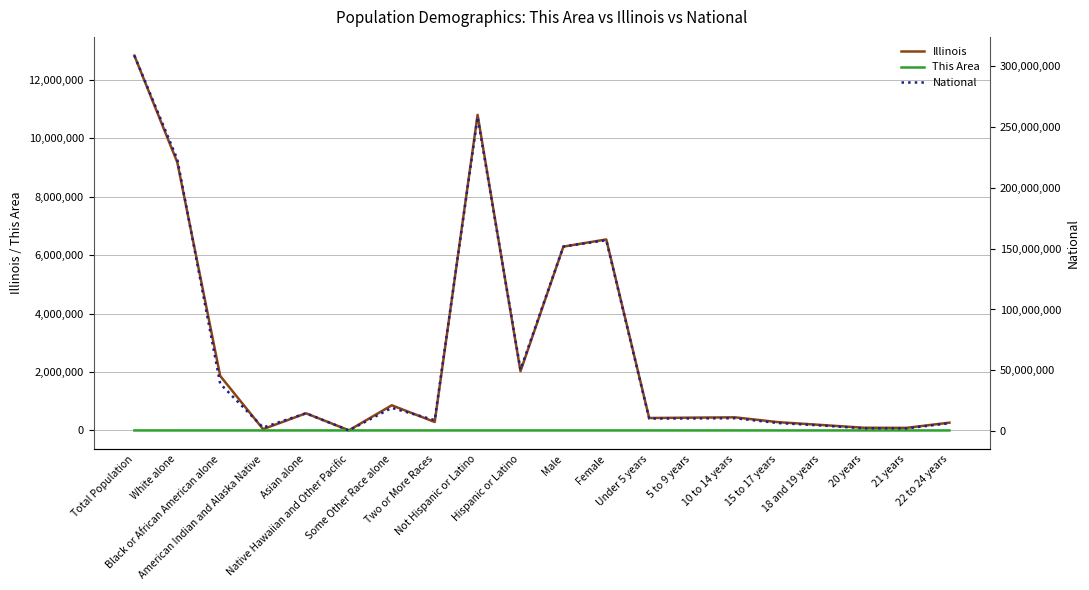

What position from the right is 5 to 9 years?

7